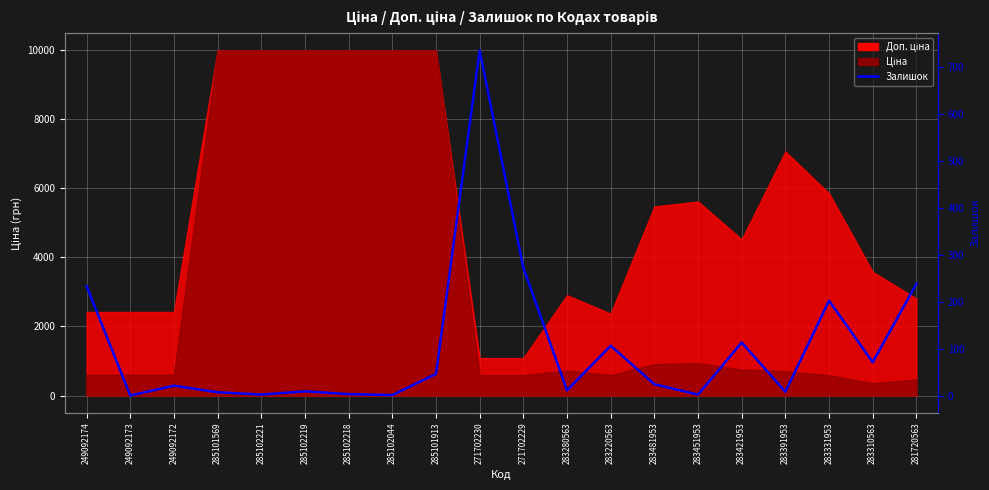

Reading left to right, extract all data points from this chart.

249092174=233	249092173=0	249092172=21	285101569=7	285102221=2	285102219=9	285102218=3	285102044=1	285101913=46	271702230=735	271702229=272	283280563=11	283220563=106	283481953=24	283451953=2	283421953=113	283391953=8	283331953=202	283310563=71	281720563=238